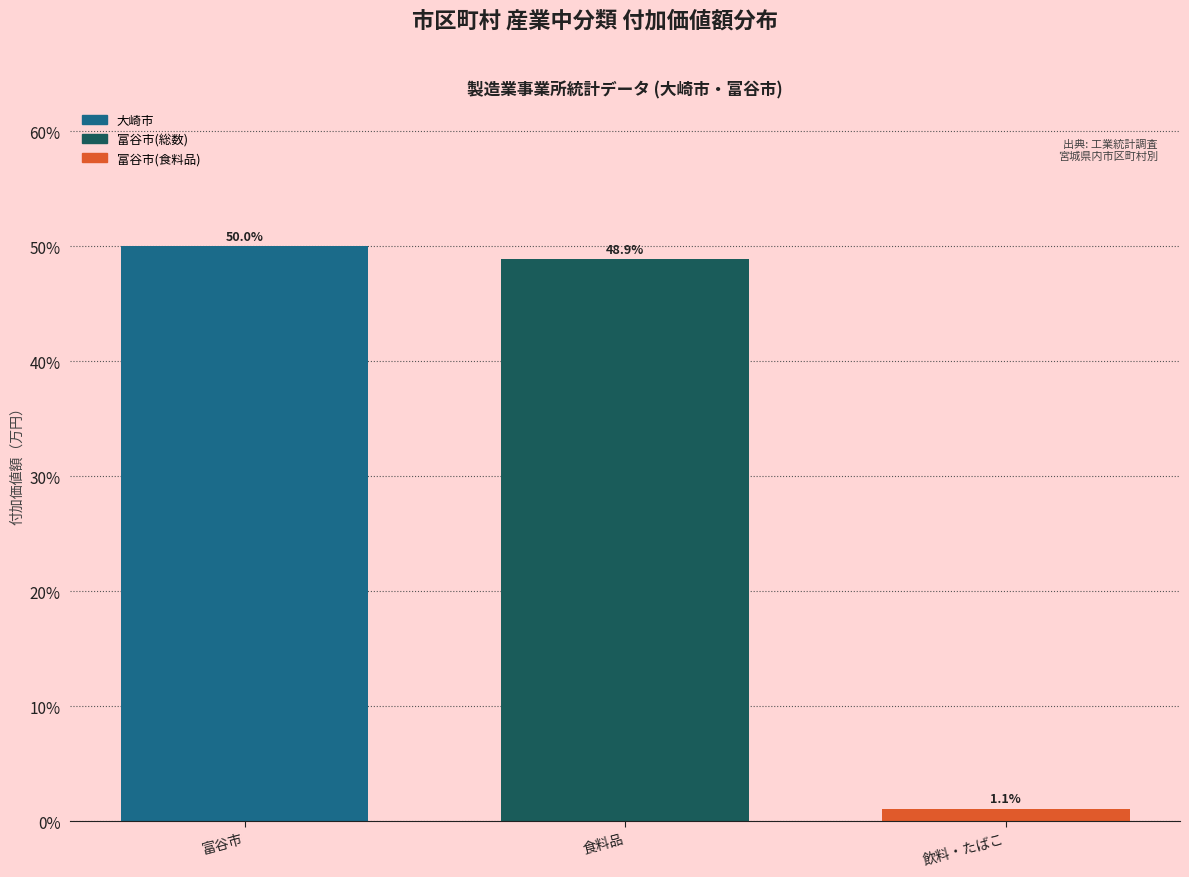

Reading left to right, transcribe all the data shown in this chart.

富谷市=50.0	食料品=48.9	飲料・たばこ=1.1